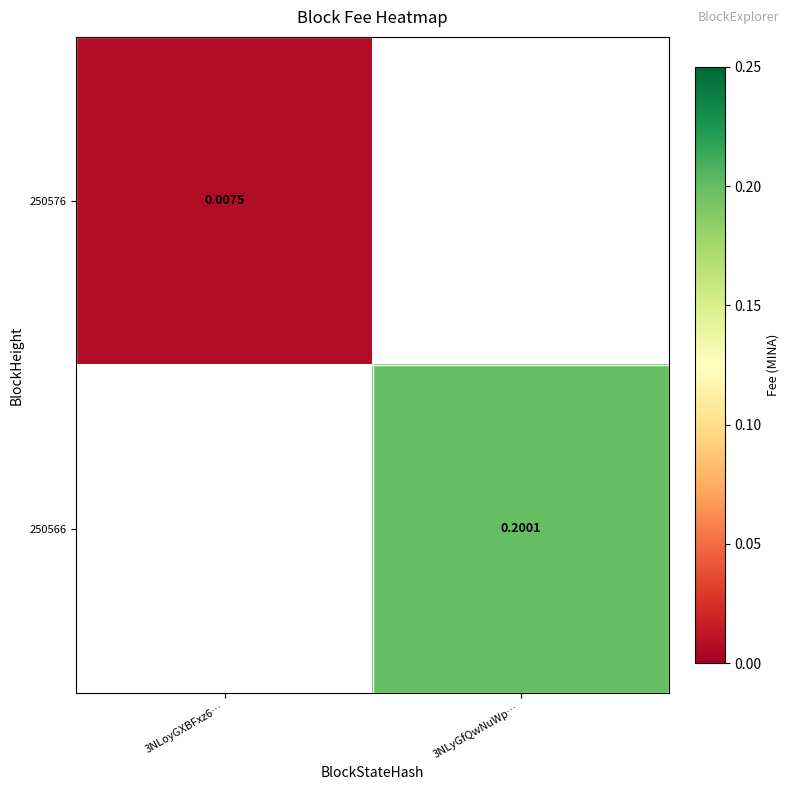

What is the greatest value displayed?

0.2